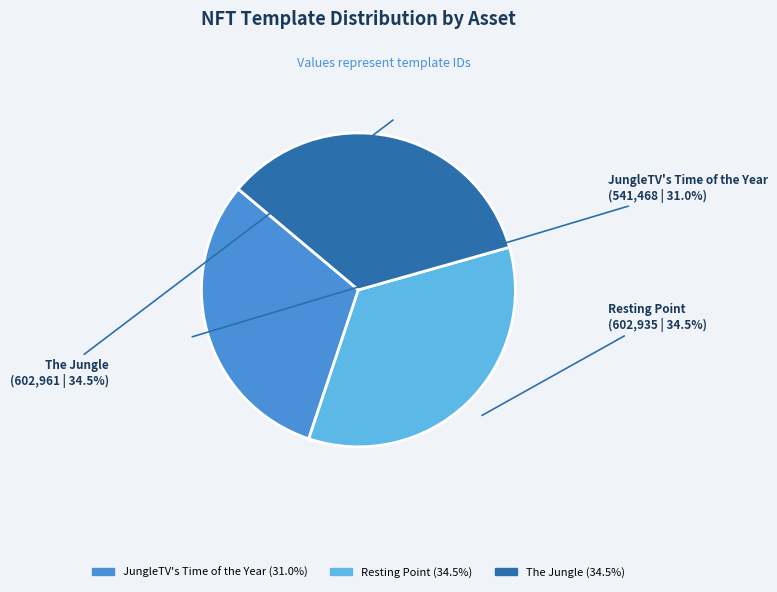

Does any single category account for the majority?

No